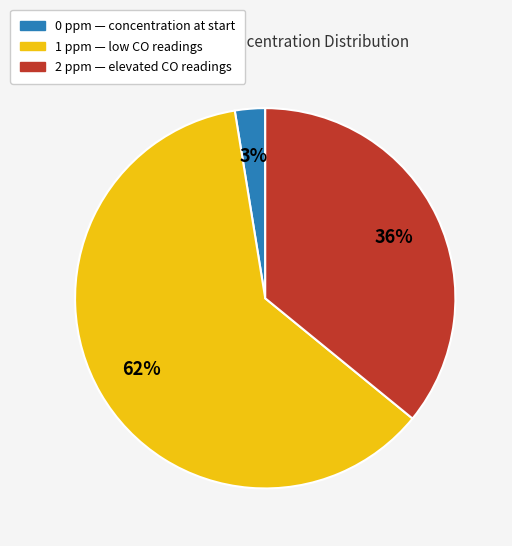

To the nearest percent, what is the average slice percentage?

33%